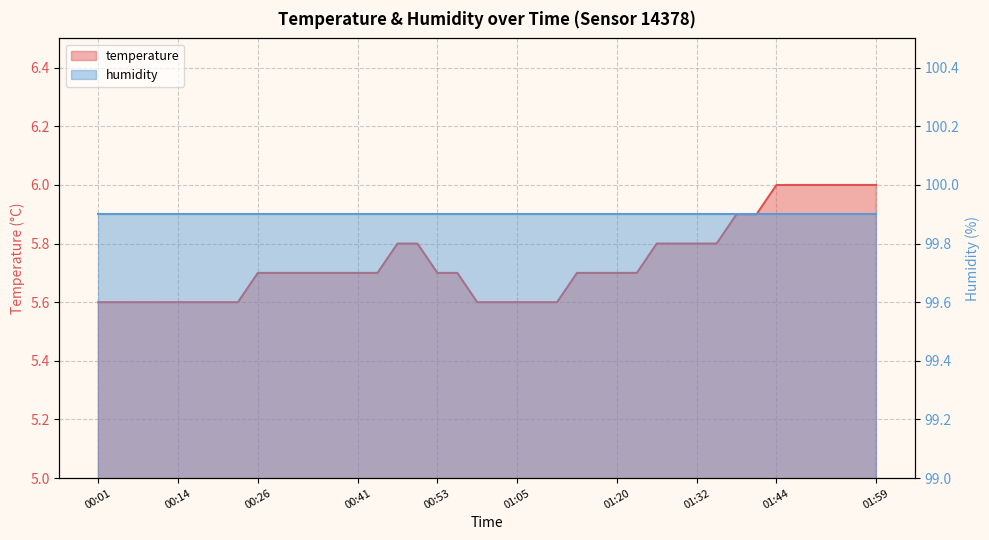

Approximately how many times larger is the value at 01:32 compared to 01:14?

1.0